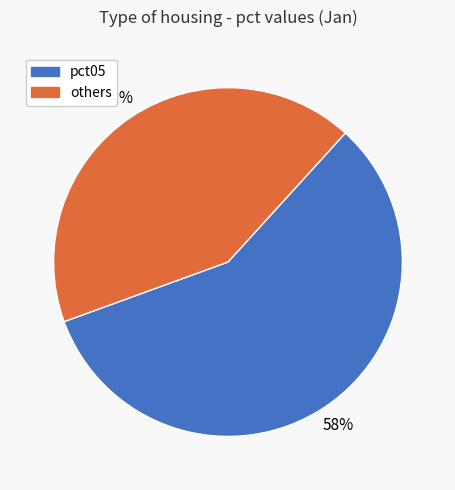

To the nearest percent, what is the average slice percentage?

50%